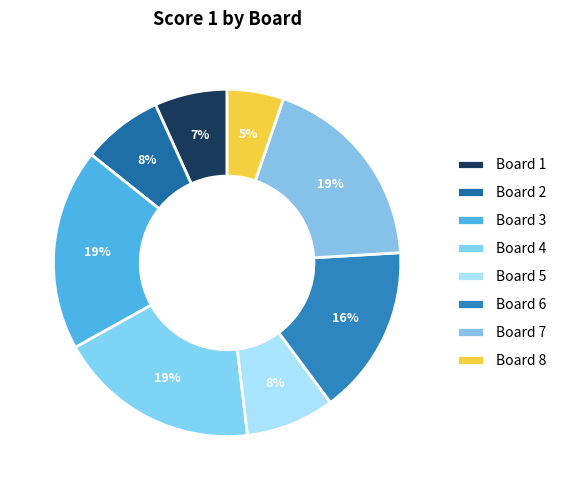

To the nearest percent, what is the difference between the largest and smallest slice percentages?

14%